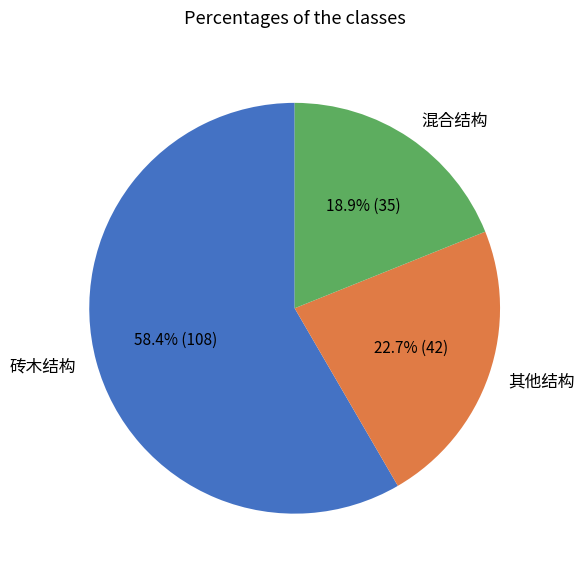

To the nearest percent, what percentage of the pie is 砖木结构?

58%